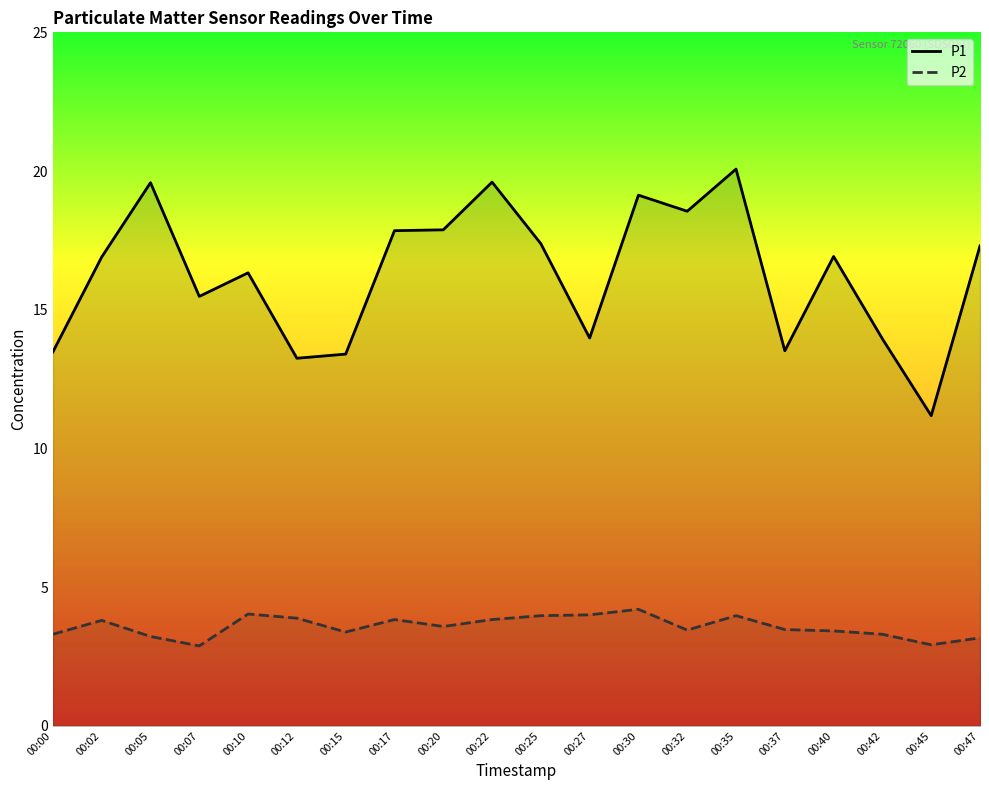

Is it true that P2 equals 1.7 at 00:05?

False